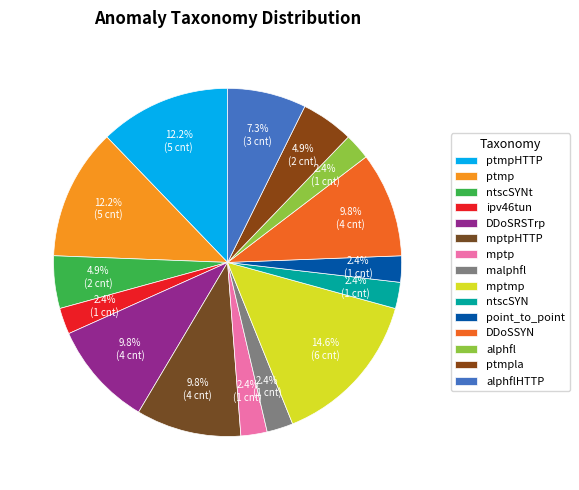

What percentage is the alphflHTTP slice, to the nearest percent?

7%